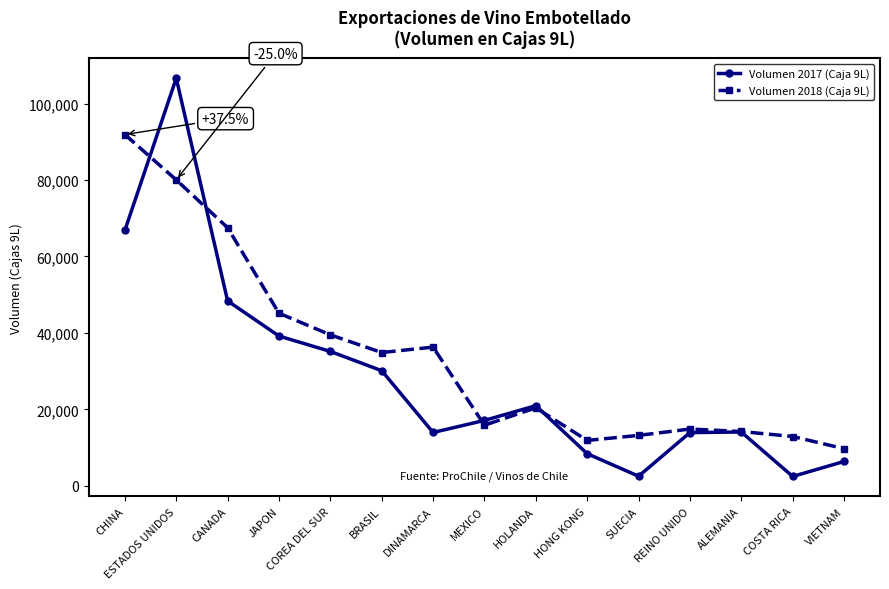

What is the spread (max minus min) of values at CHINA?

25060.7